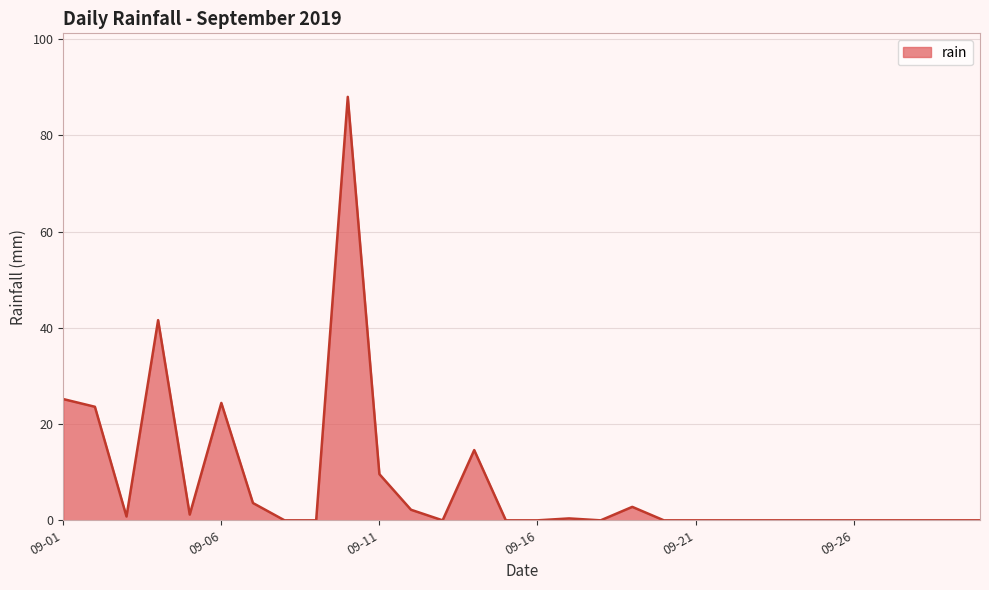

What is the difference between the maximum and minimum values?

88.0